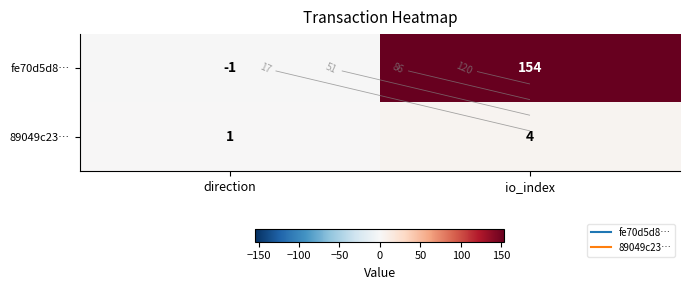

At direction, list the series in order from smallest to largest.

fe70d5d8…, 89049c23…